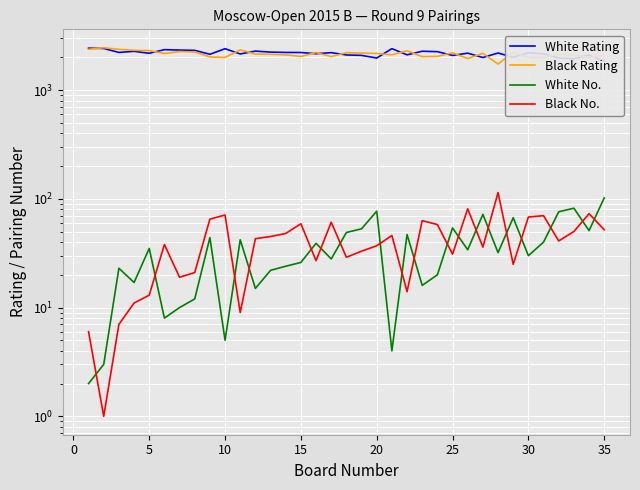

True or false: White No. and Black Rating intersect in this chart.

False